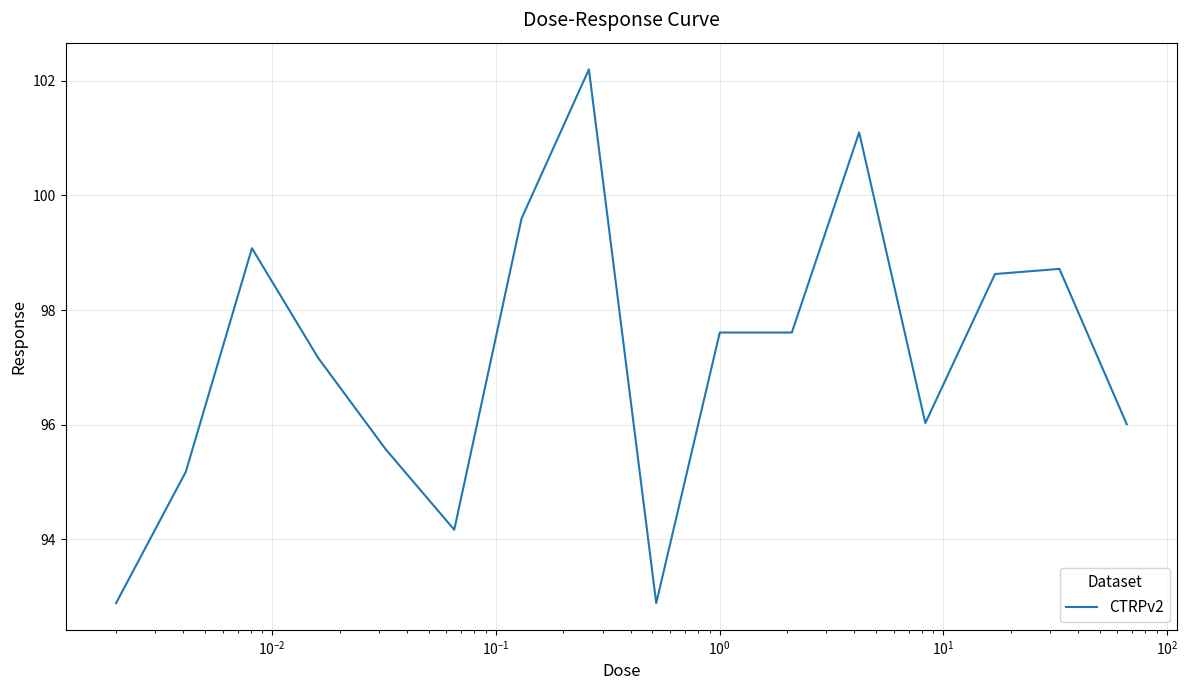

What is the smallest value displayed?

92.9